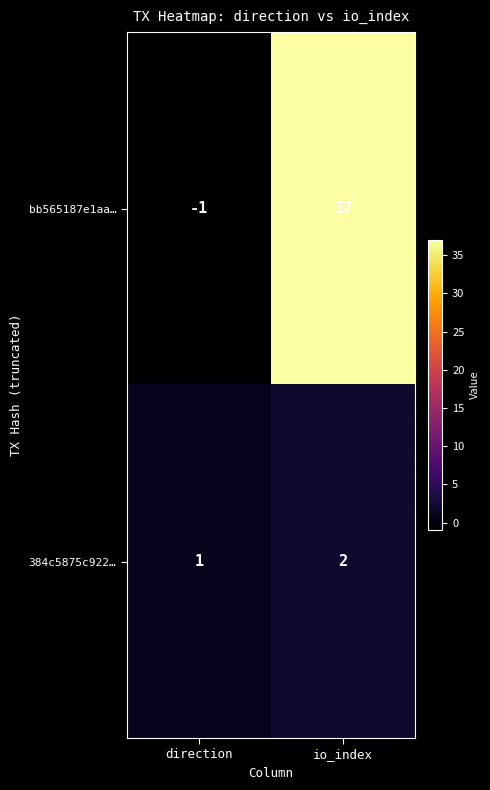

Where is 384c5875c922… nearest to the value 1?

direction